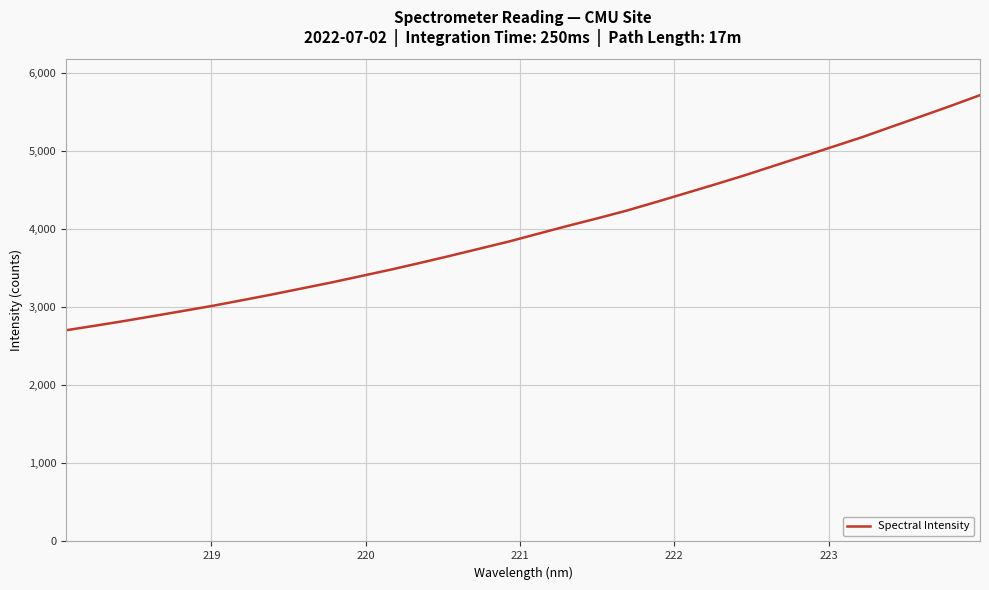

What is the difference between the maximum and minimum values?

3010.4